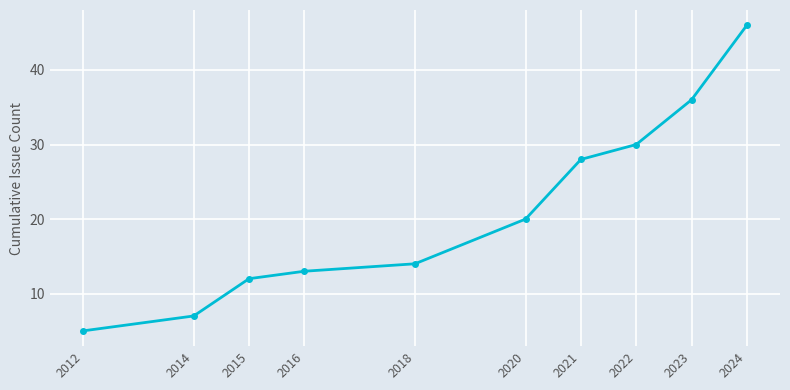

What is the maximum value shown in the chart?

46